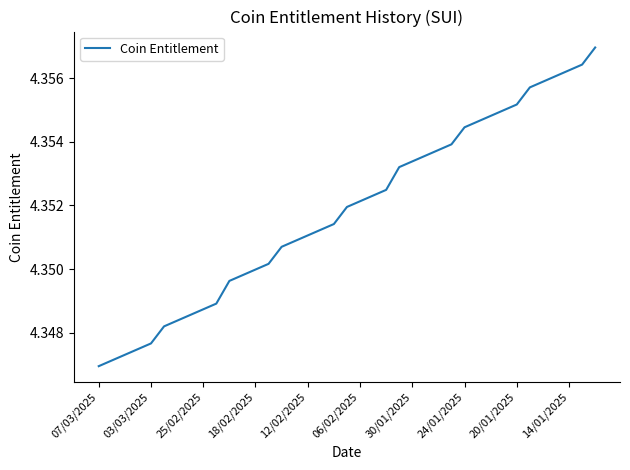

What is the value of the 7th point from the left?

4.3